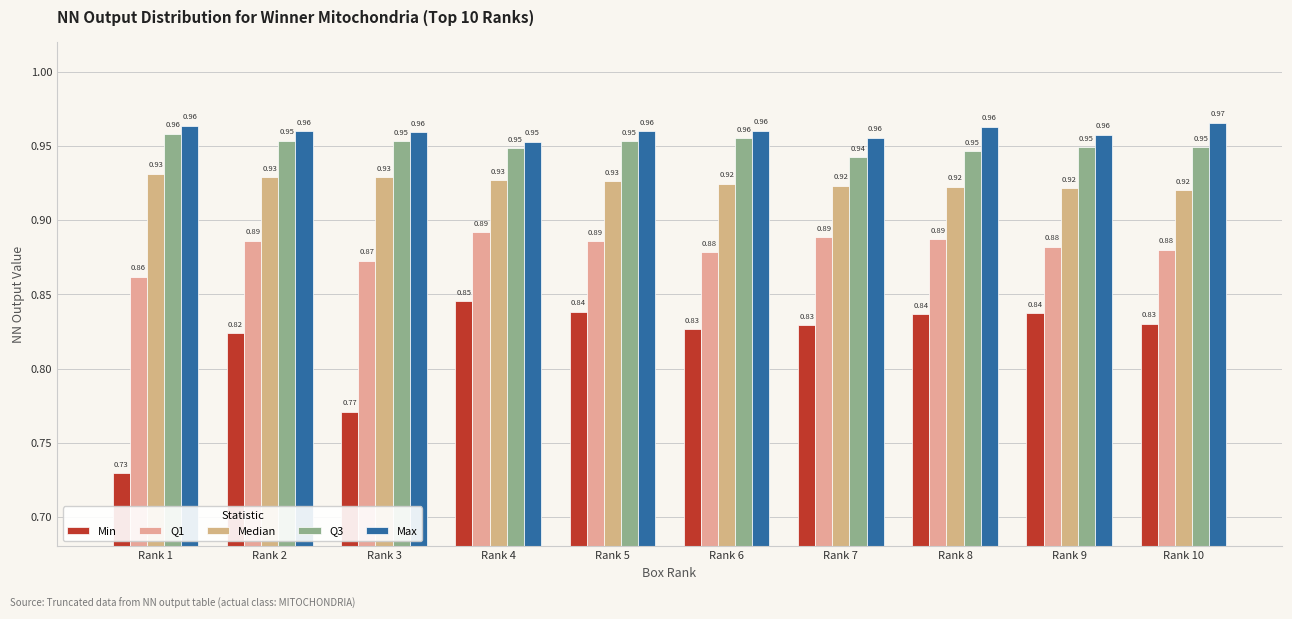

What is the minimum value for Q1?

0.9